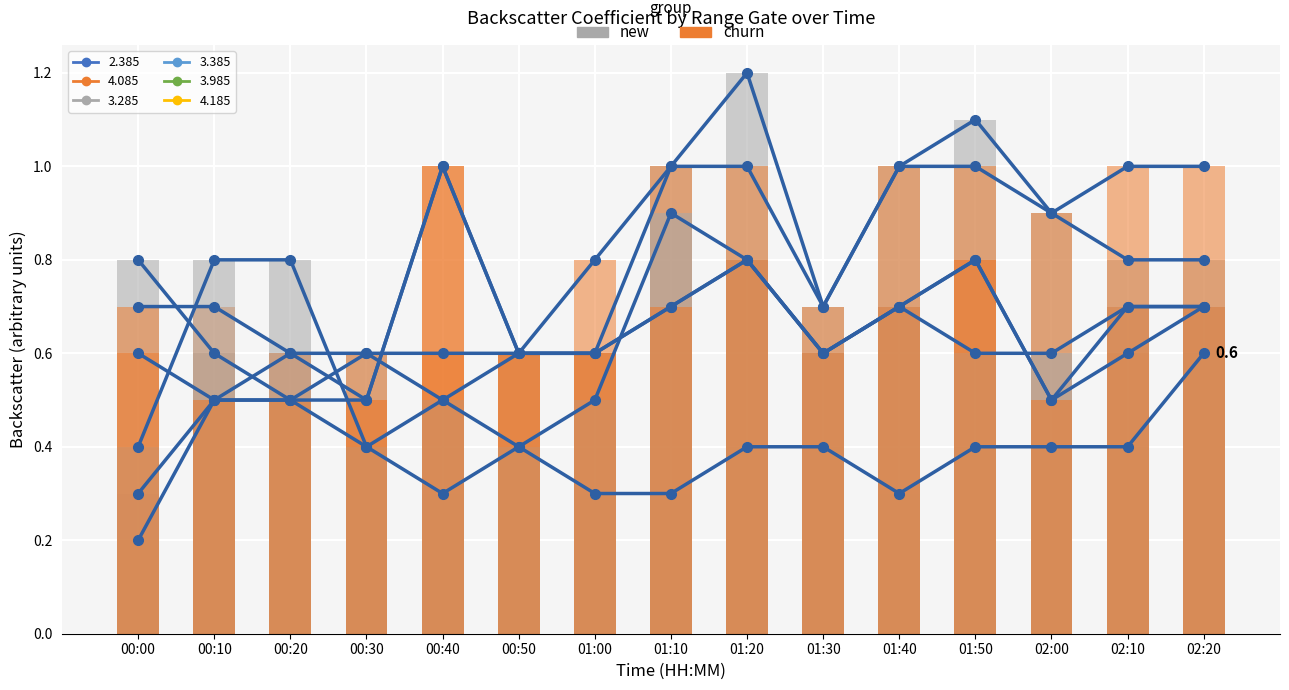

Between 01:00 and 01:30, which is larger?

01:30